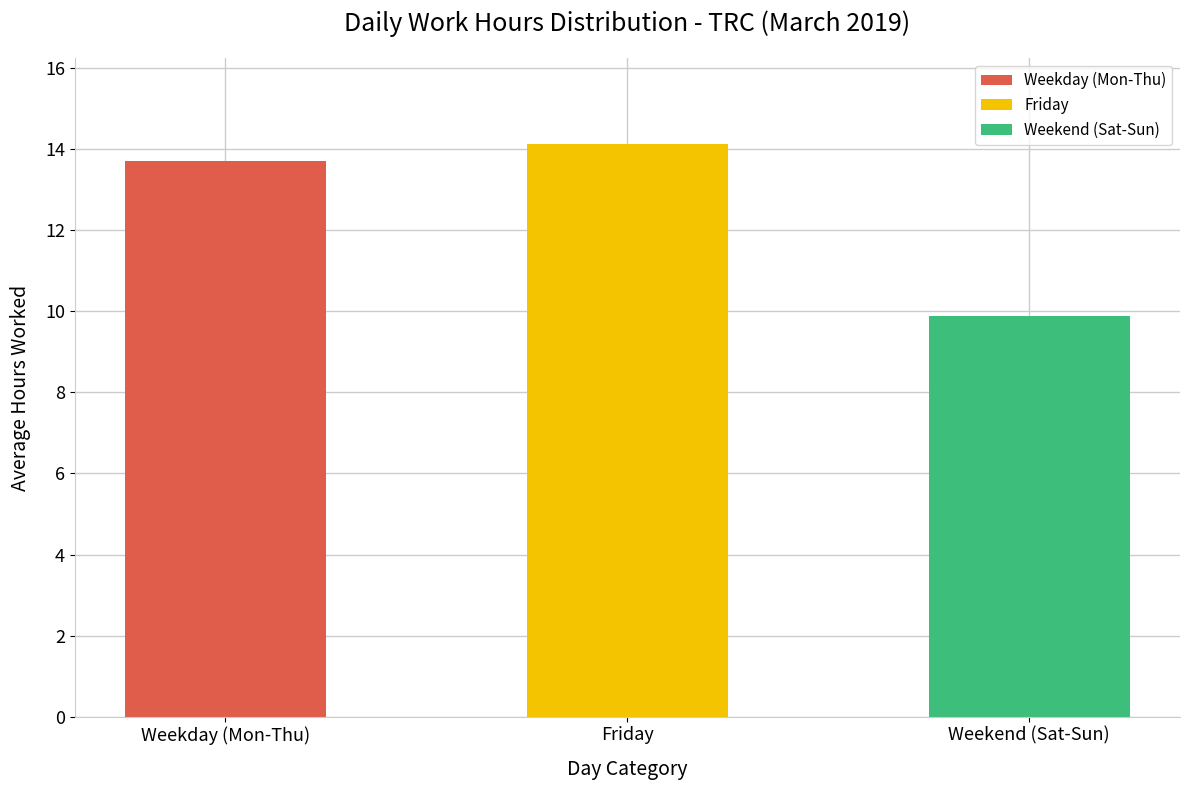

Is it true that the value at Weekend (Sat-Sun) is 6.5?

False